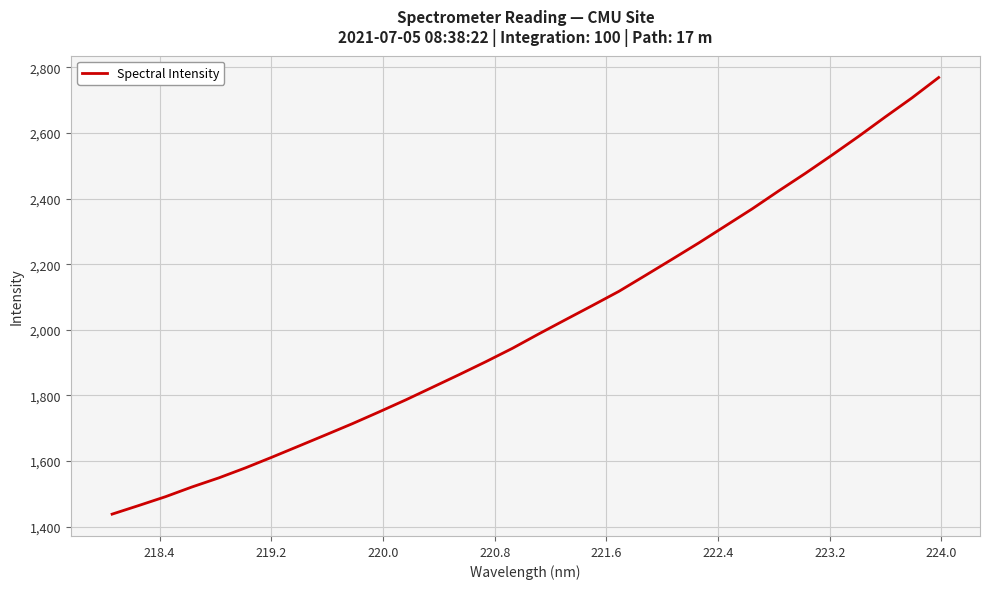

What is the minimum value shown in the chart?

1438.2